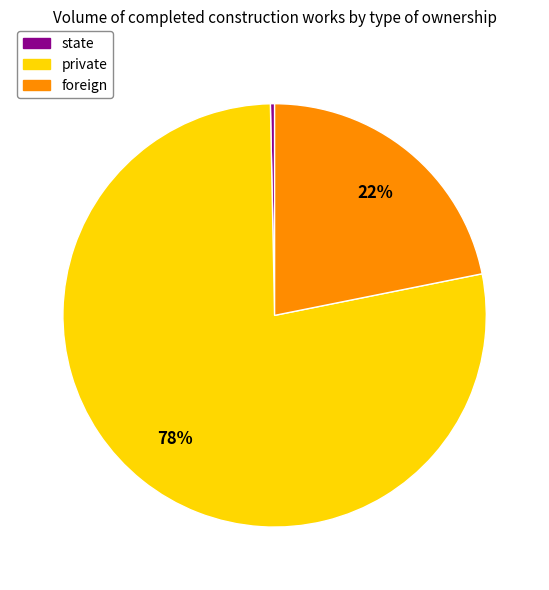

Count the number of slices in the pie.

3